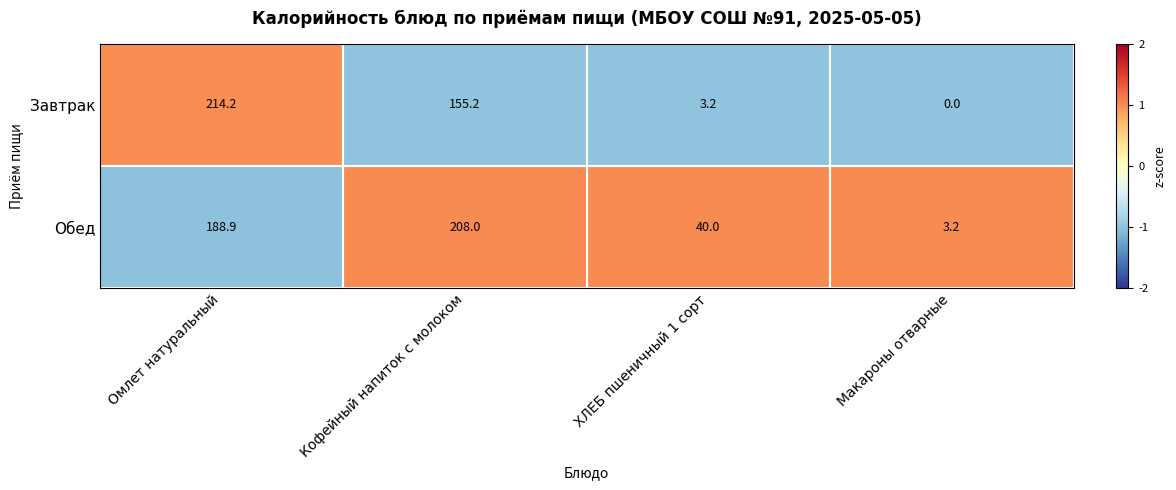

Which series has the widest spread of values?

Завтрак